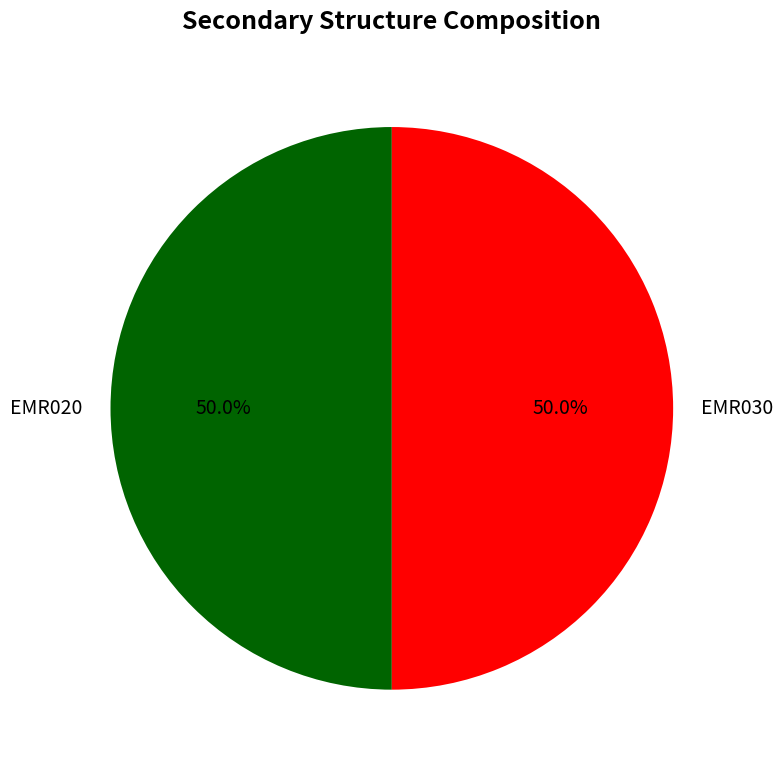

How many slices are in this pie chart?

2